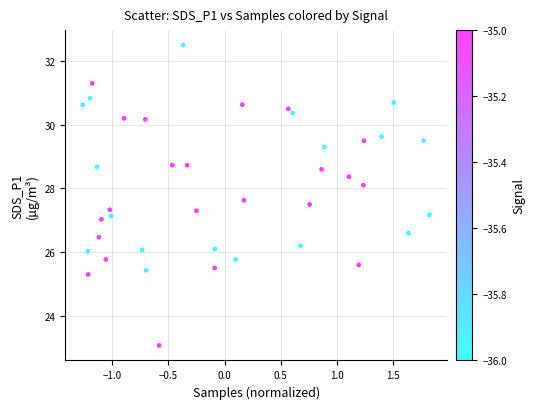

What is the range of Y values (max minus min)?

9.4